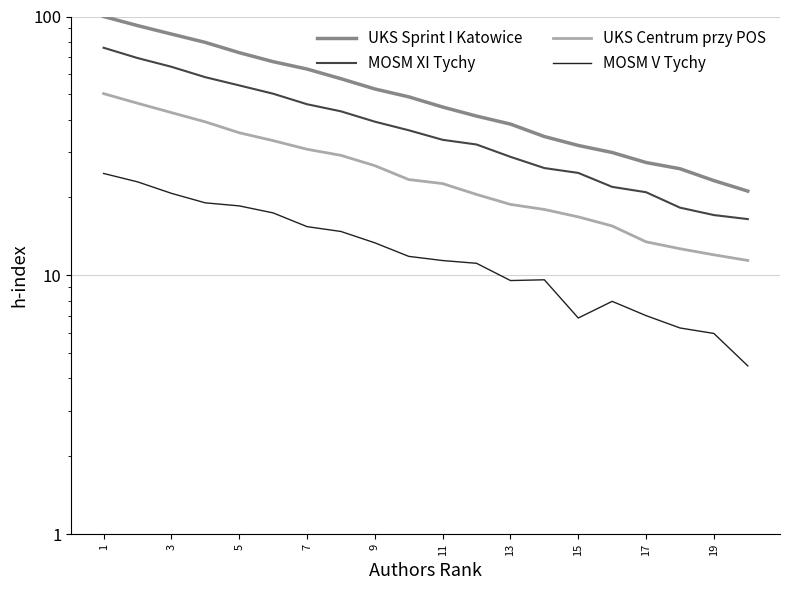

What is the difference between the second highest and minimum values in the UKS Centrum przy POS series?

34.8